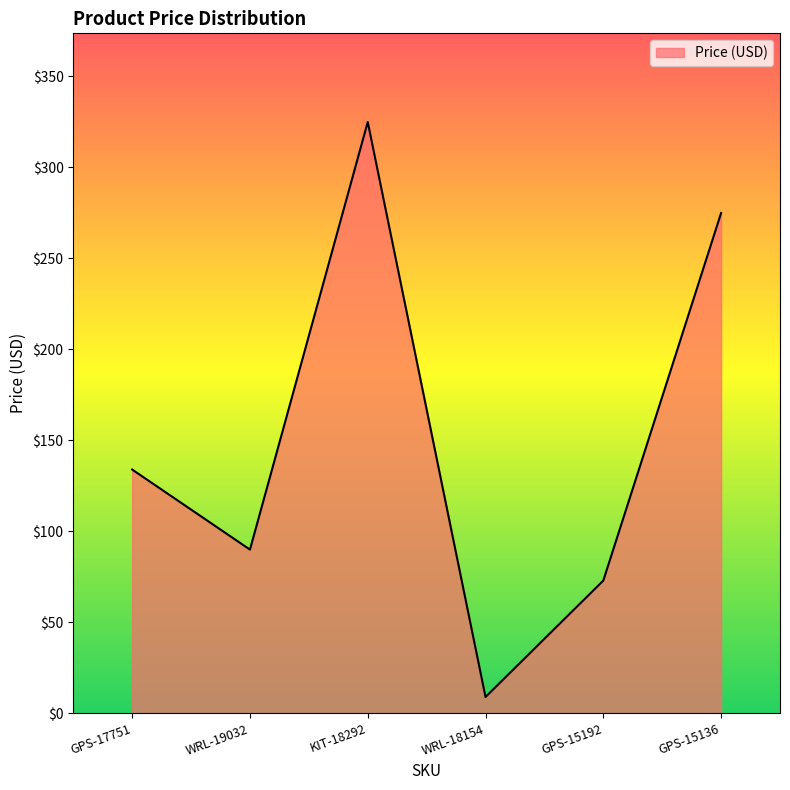

How many distinct data groups are displayed?

1